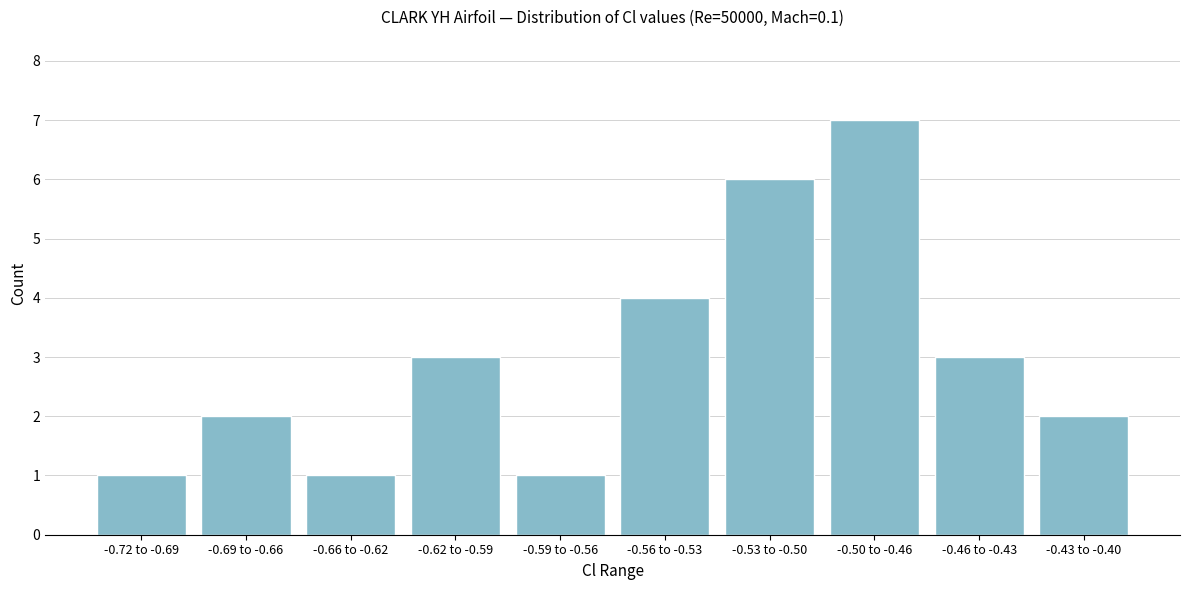

Reading left to right, list all the values displayed in this chart.

-0.72 to -0.69=1	-0.69 to -0.66=2	-0.66 to -0.62=1	-0.62 to -0.59=3	-0.59 to -0.56=1	-0.56 to -0.53=4	-0.53 to -0.50=6	-0.50 to -0.46=7	-0.46 to -0.43=3	-0.43 to -0.40=2